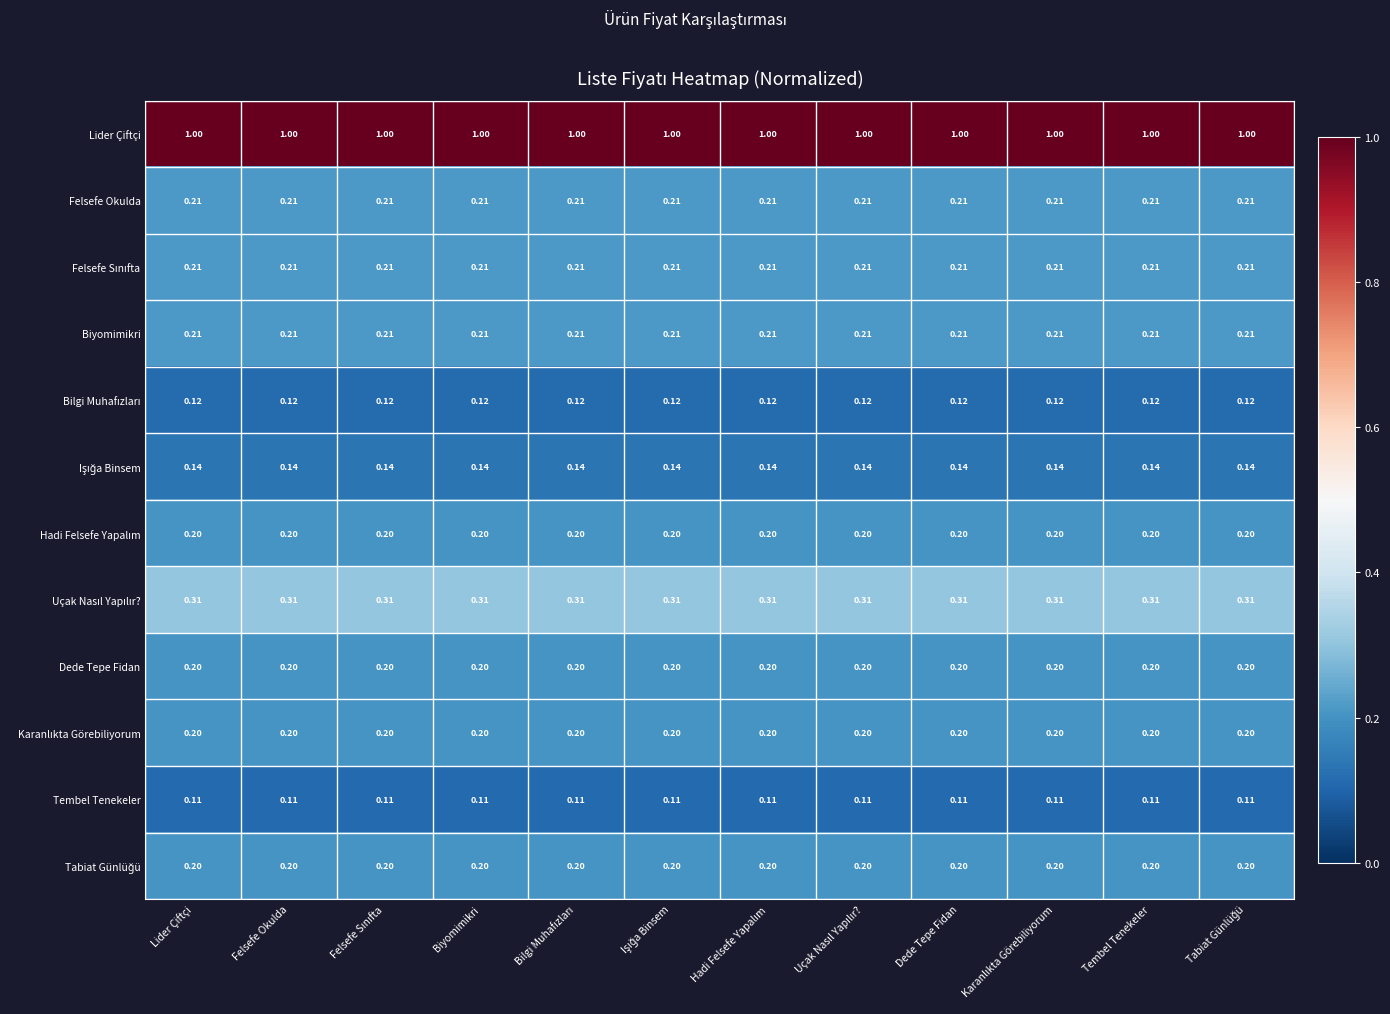

Which series has the largest total across all categories?

Lider Çiftçi